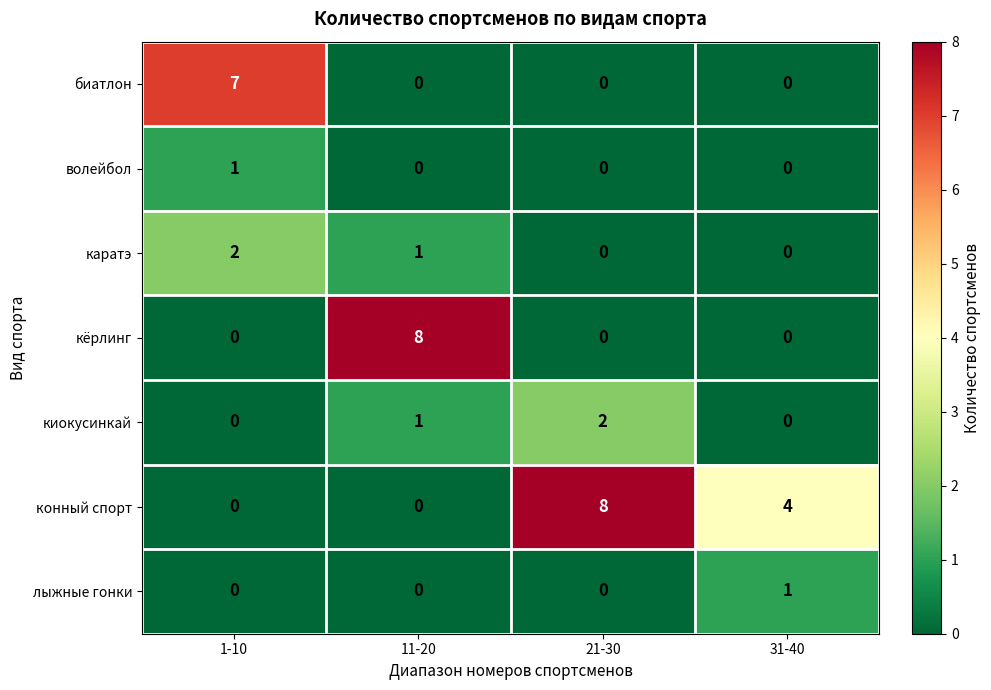

Reading left to right, extract all data points from this chart.

биатлон: 1-10=7	11-20=0	21-30=0	31-40=0
волейбол: 1-10=1	11-20=0	21-30=0	31-40=0
каратэ: 1-10=2	11-20=1	21-30=0	31-40=0
кёрлинг: 1-10=0	11-20=8	21-30=0	31-40=0
киокусинкай: 1-10=0	11-20=1	21-30=2	31-40=0
конный спорт: 1-10=0	11-20=0	21-30=8	31-40=4
лыжные гонки: 1-10=0	11-20=0	21-30=0	31-40=1